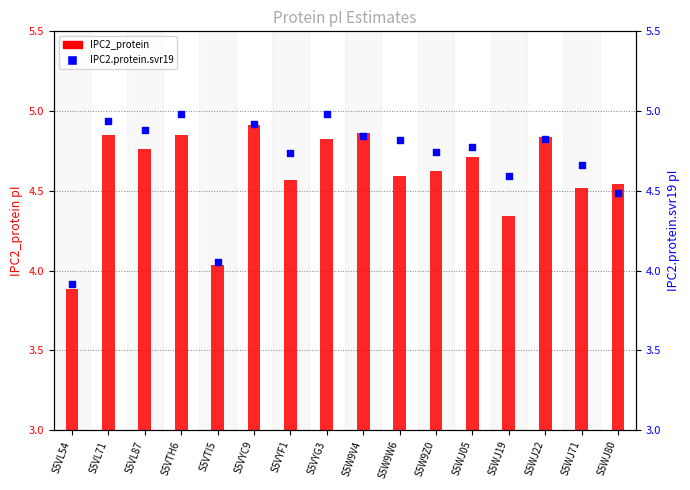

Which series reaches the maximum Y coordinate?

IPC2.protein.svr19